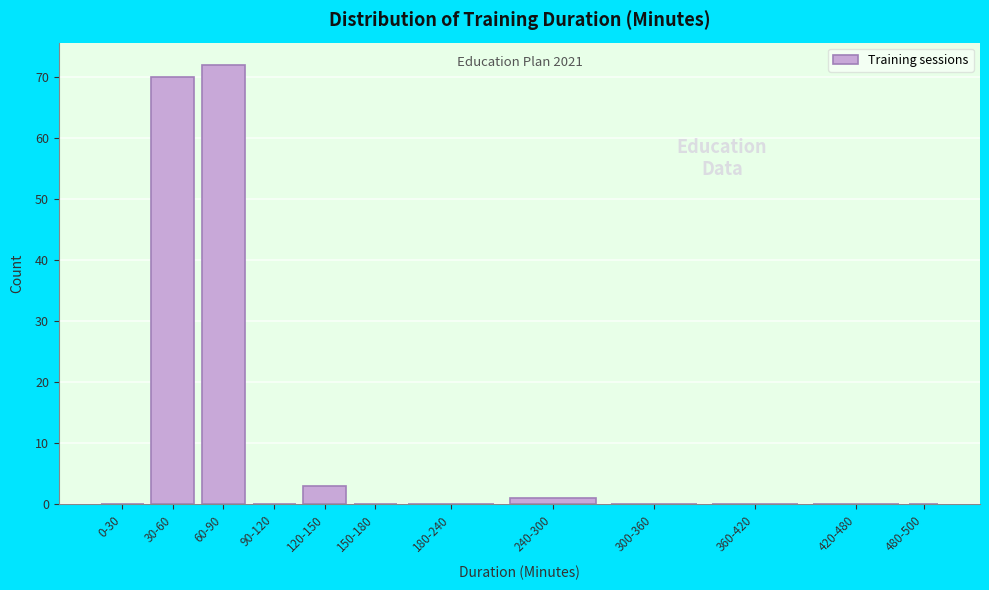

Reading left to right, what are all the values shown in this chart?

0-30=0	30-60=70	60-90=72	90-120=0	120-150=3	150-180=0	180-240=0	240-300=1	300-360=0	360-420=0	420-480=0	480-500=0